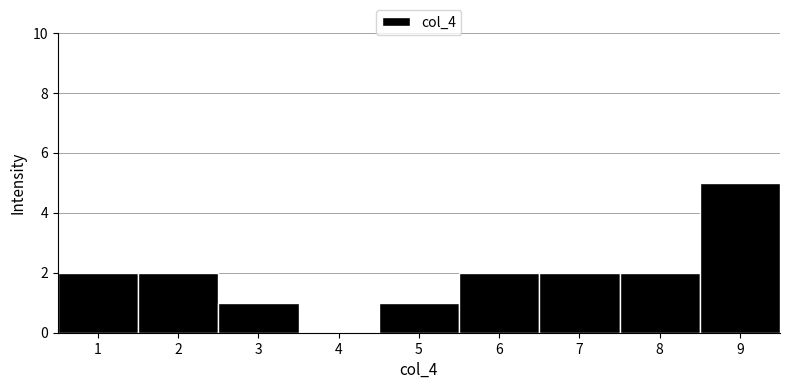

Over which range of the x-axis is the bar tallest?

8.5 to 9.5